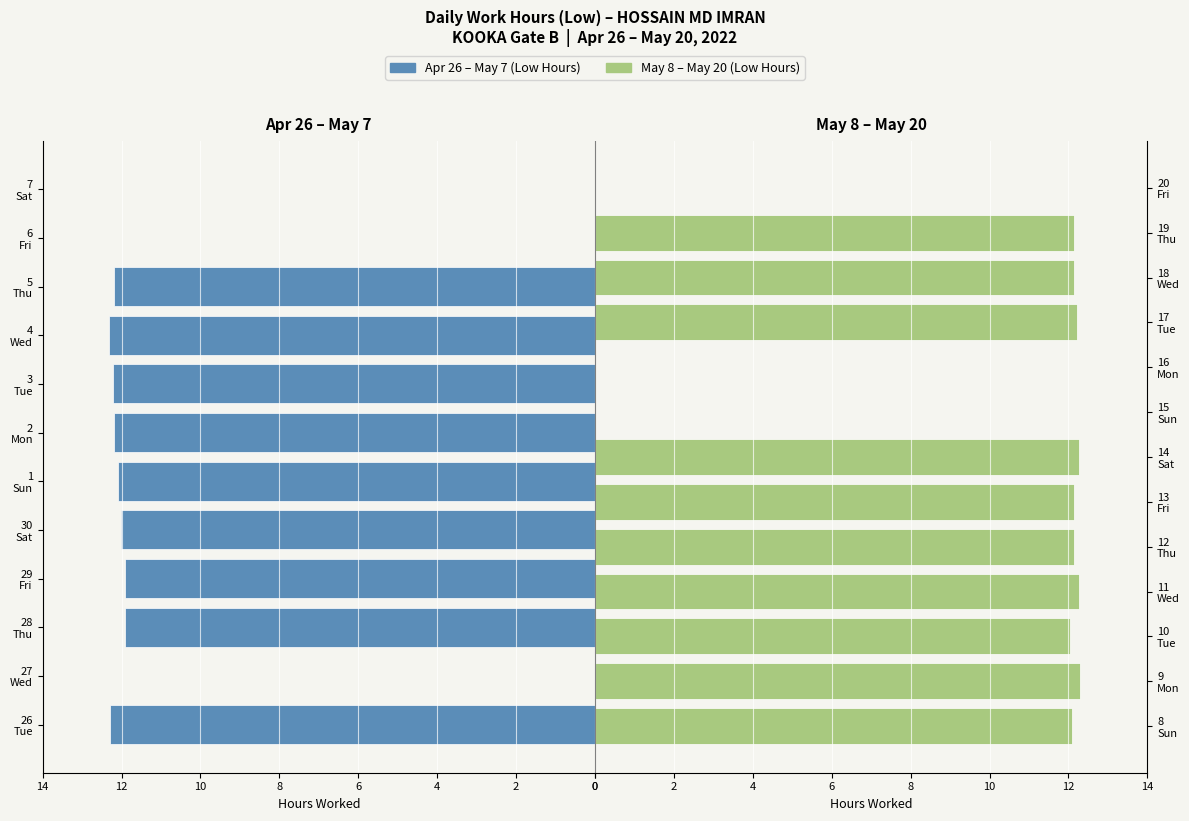

What is the value of the 19th bar from the left?

12.3